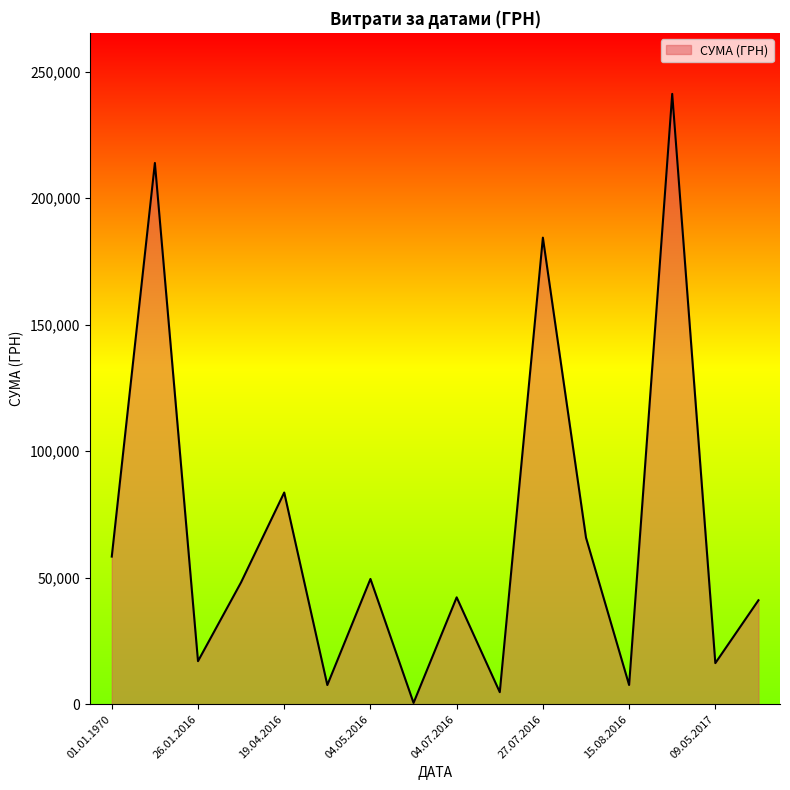

What is the maximum value shown in the chart?

241258.0